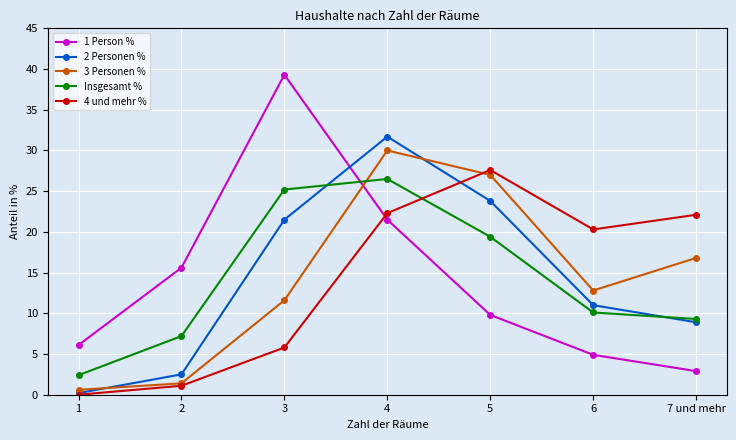

How many lines are shown in the chart?

5